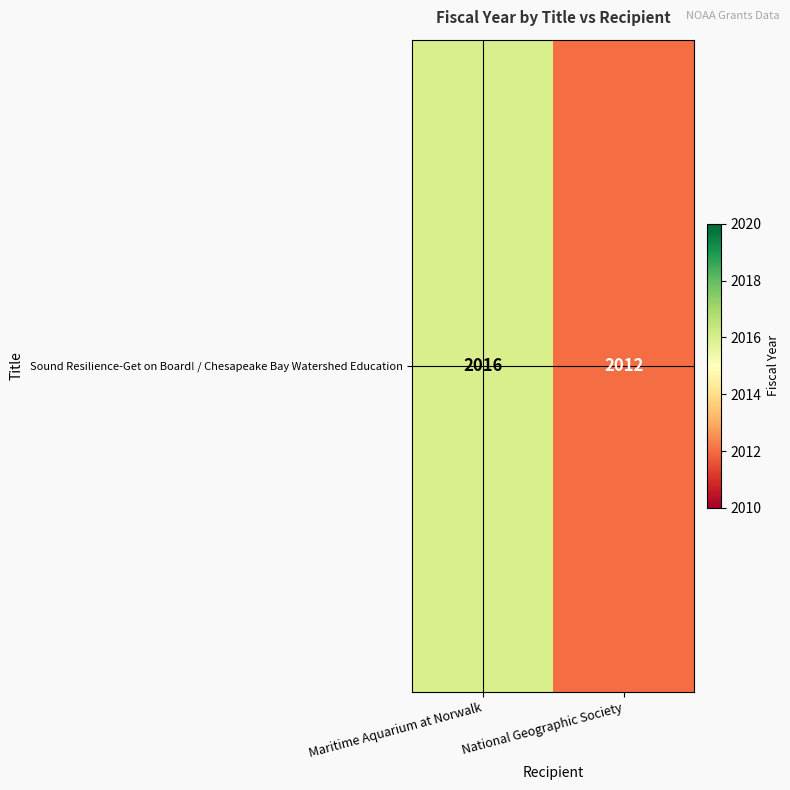

What is the approximate value at National Geographic Society?

2012